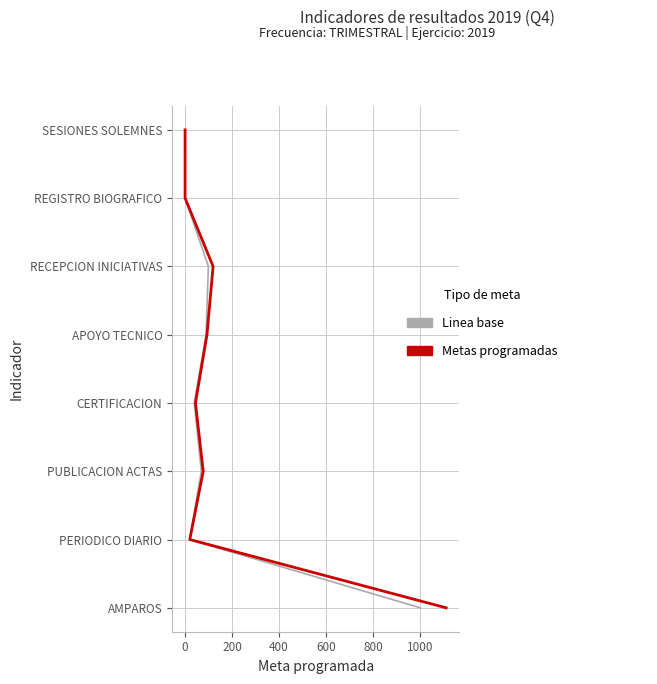

Is this an area chart (filled region under the line)?

No